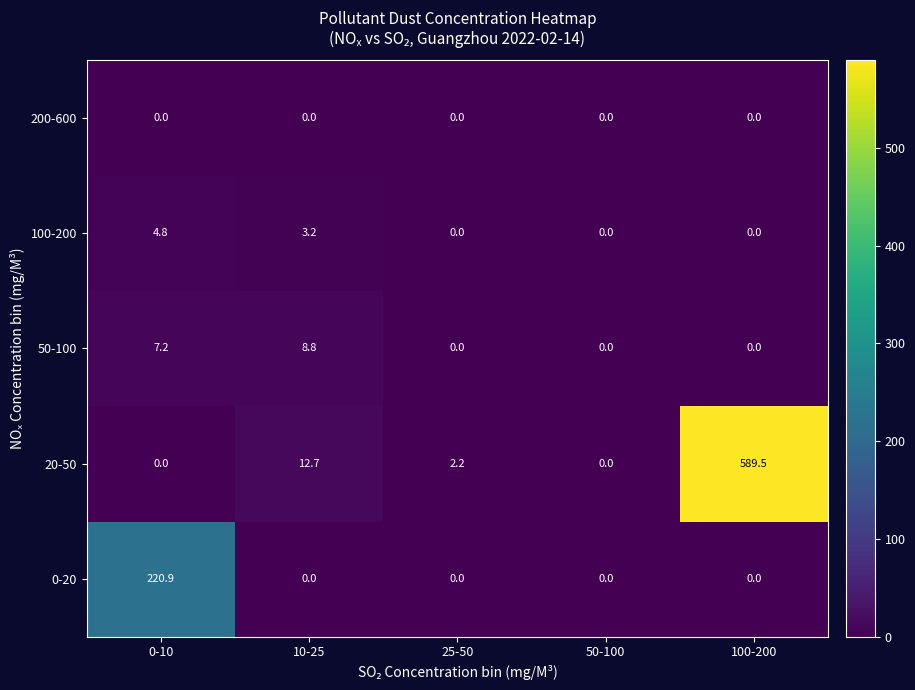

Reading left to right, what are all the values shown in this chart?

200-600: 0.0	0.0	0.0	0.0	0.0
100-200: 4.8	3.2	0.0	0.0	0.0
50-100: 7.2	8.8	0.0	0.0	0.0
20-50: 0.0	12.7	2.2	0.0	589.5
0-20: 220.9	0.0	0.0	0.0	0.0